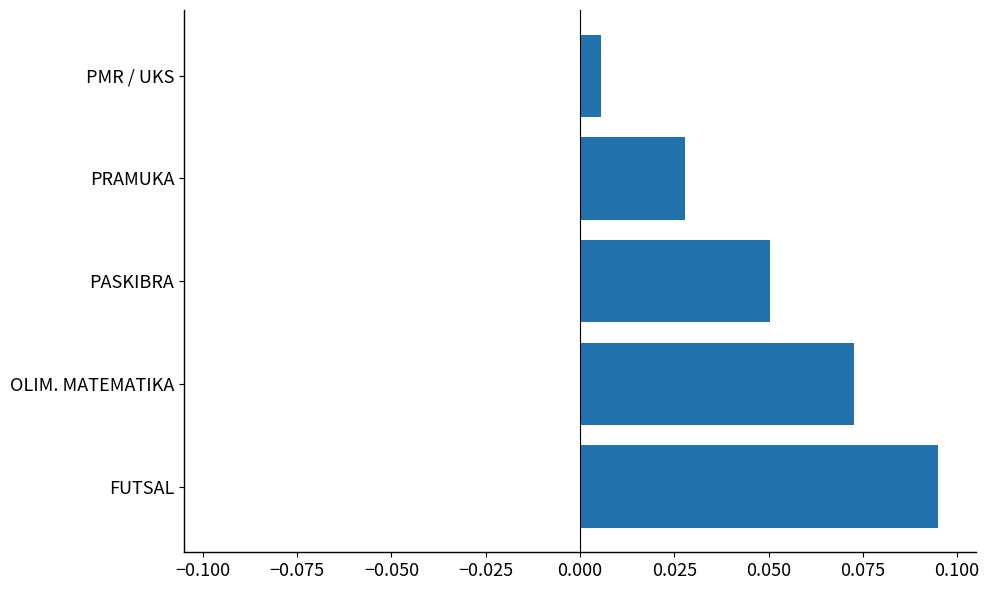

What is the sum of all values?

0.3